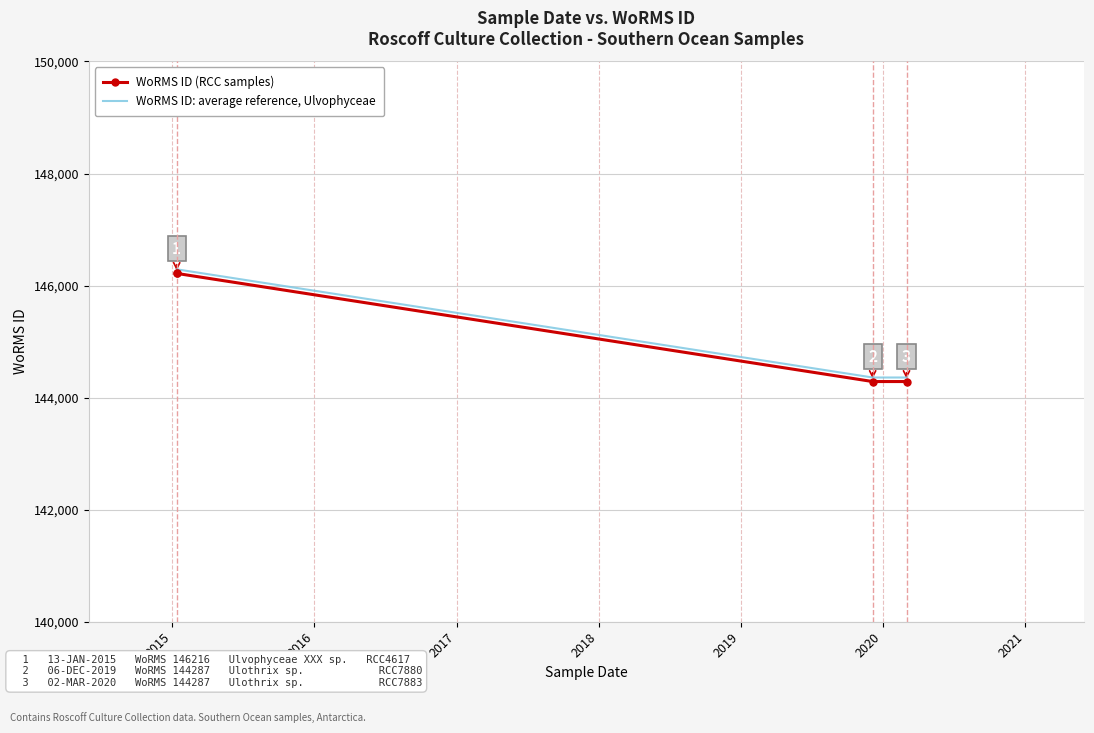

Which series has the widest spread of values?

WoRMS ID: average reference, Ulvophyceae